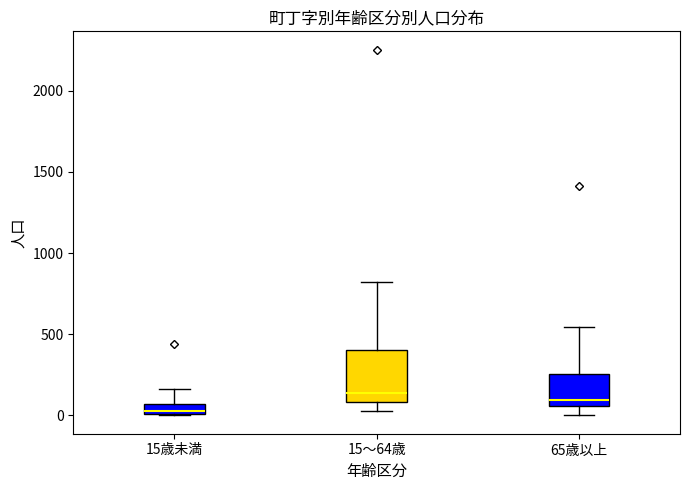

Where is the lower edge of the box for 15～64歳 on the y-axis? The values are not printed on the chart, so give them approximately, as read against the axis.

100